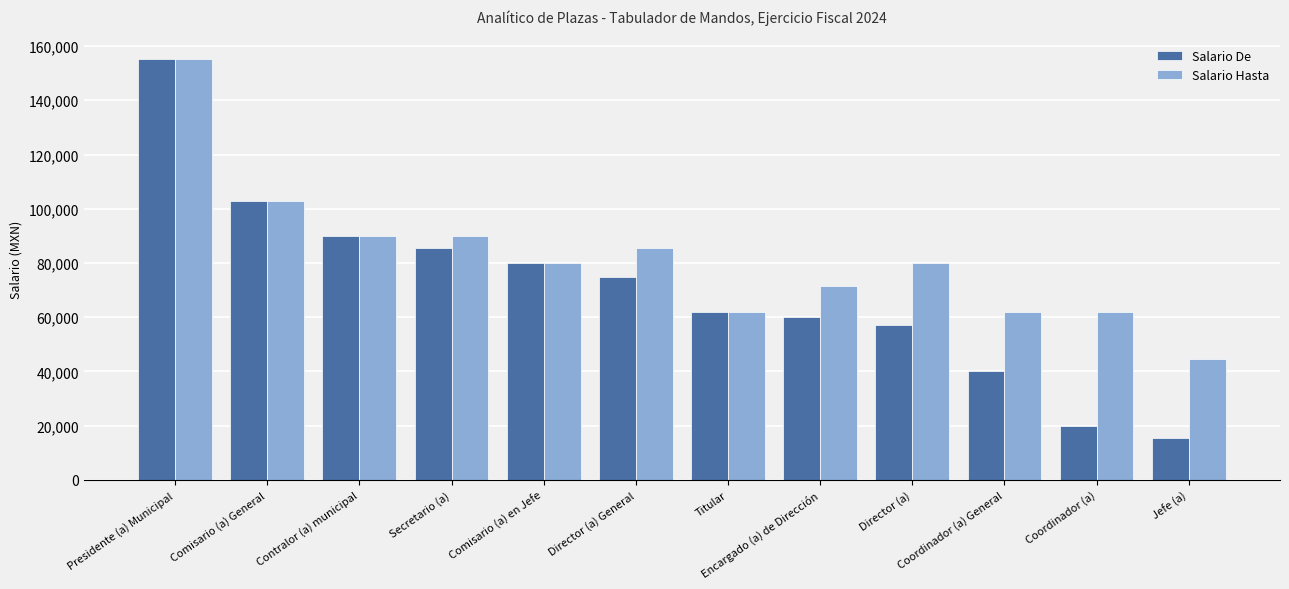

What is the sum of the Salario De values at Coordinador (a) and Encargado (a) de Dirección?

80000.0